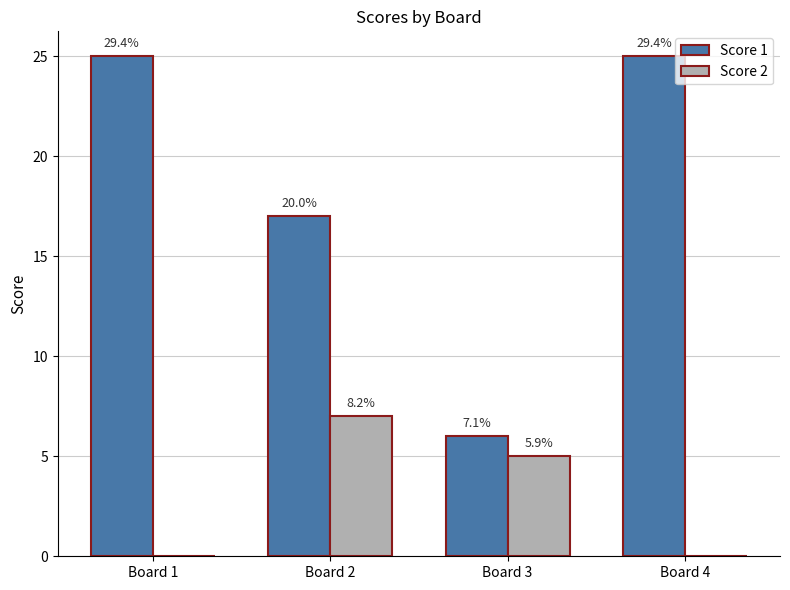

What is the greatest value displayed?

25